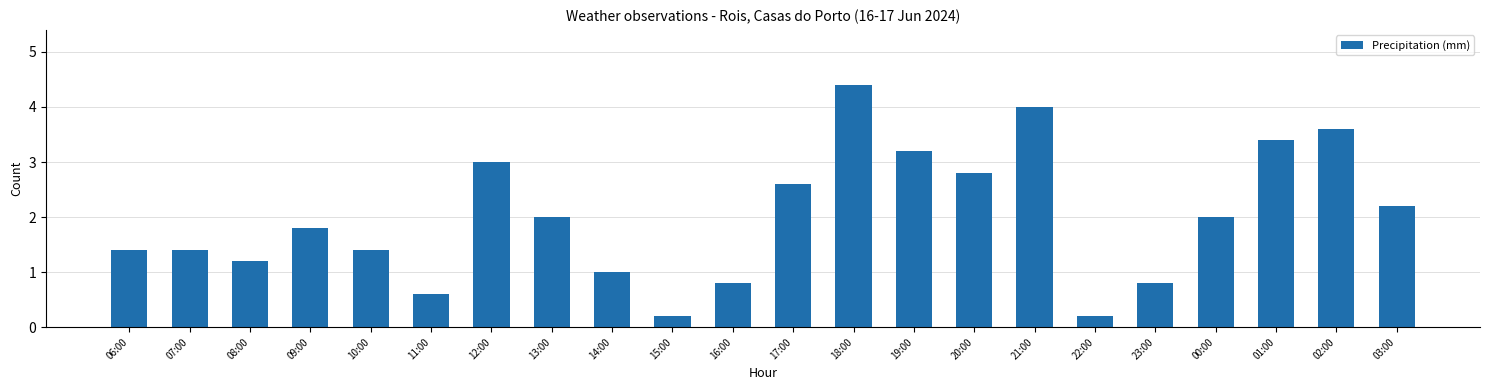

Reading left to right, extract all data points from this chart.

1.4	1.4	1.2	1.8	1.4	0.6	3.0	2.0	1.0	0.2	0.8	2.6	4.4	3.2	2.8	4.0	0.2	0.8	2.0	3.4	3.6	2.2